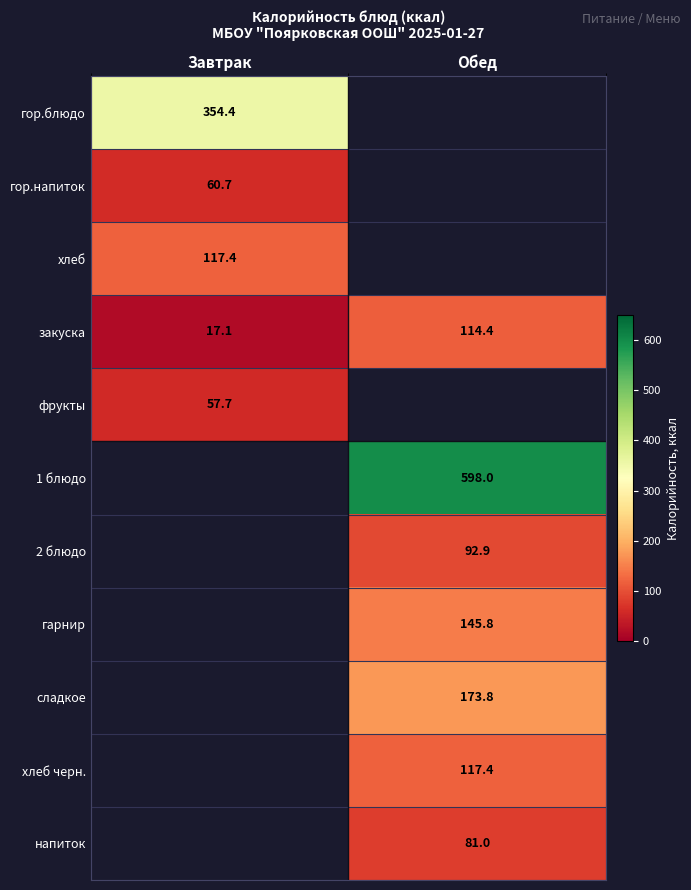

Is the value of гор.напиток at Завтрак greater than the value of 2 блюдо at Обед?

No